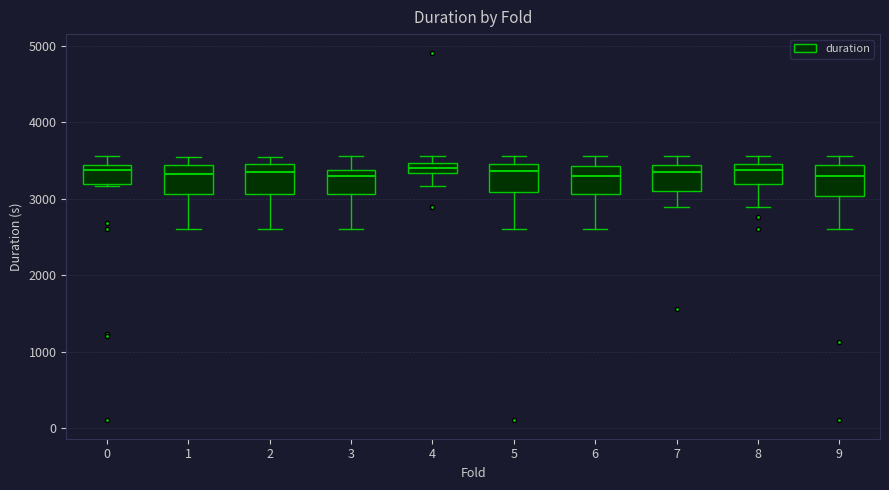

Where is the lower edge of the box at x = 9 on the y-axis? The values are not printed on the chart, so give them approximately, as read against the axis.

3000